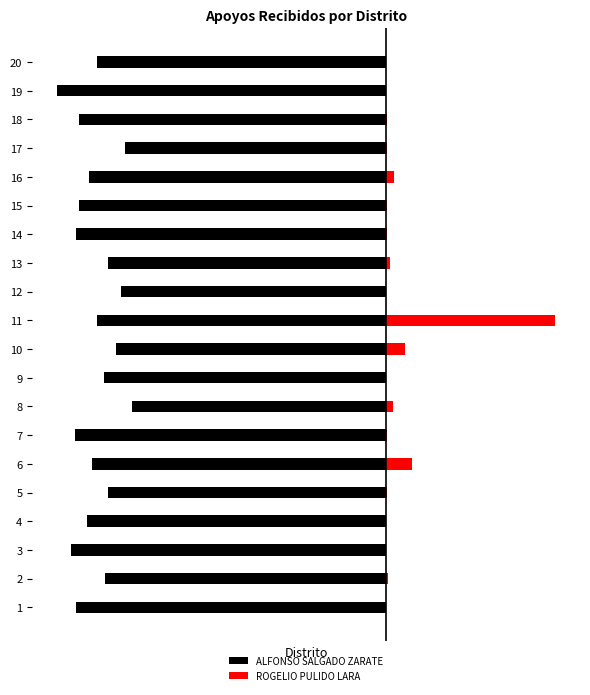

The ALFONSO SALGADO ZARATE series shows -2397 at 8. True or false?

True